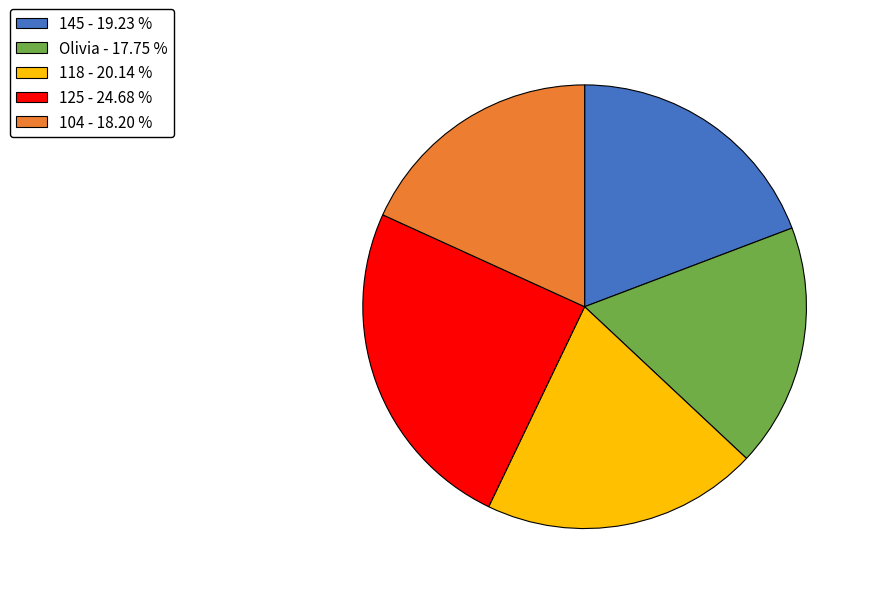

How many slices are in this pie chart?

5